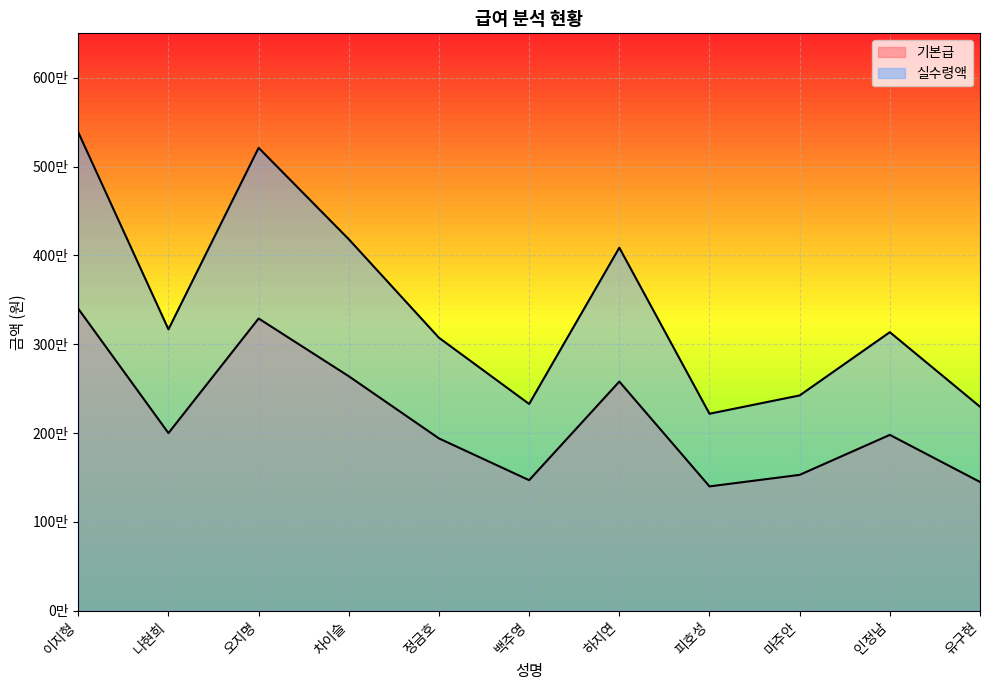

What is the label of the 8th point from the right?

차이슬